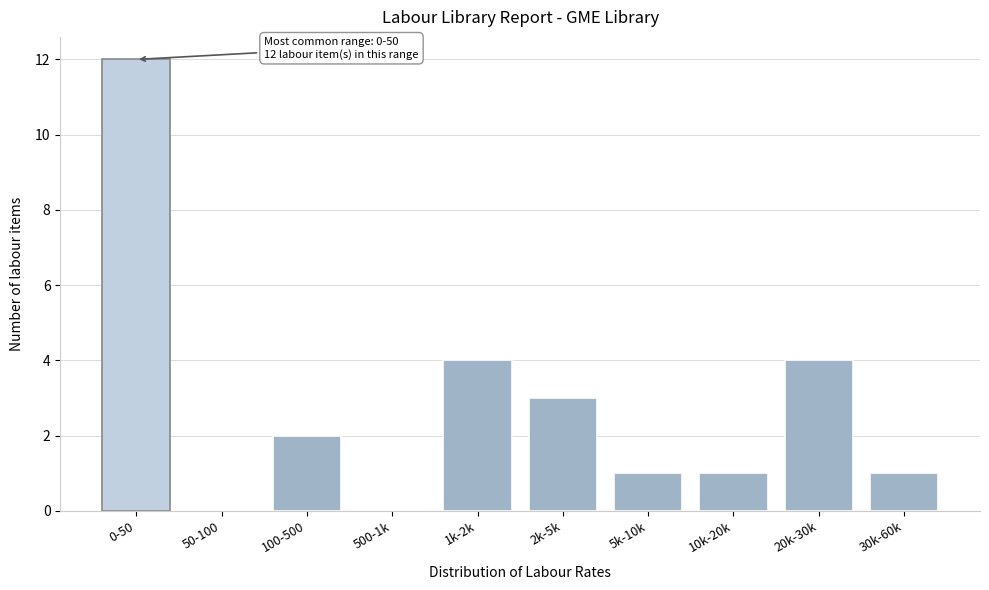

Reading right to left, extract all data points from this chart.

30k-60k=1	20k-30k=4	10k-20k=1	5k-10k=1	2k-5k=3	1k-2k=4	500-1k=0	100-500=2	50-100=0	0-50=12